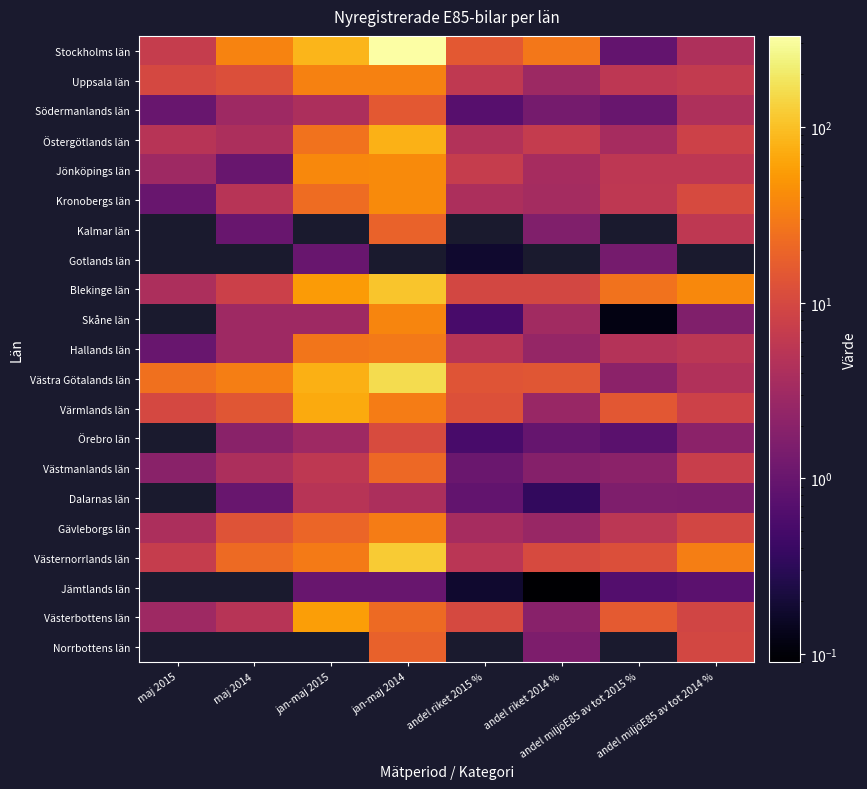

What is the spread (max minus min) of values at andel miljöE85 av tot 2014 %?

38.7